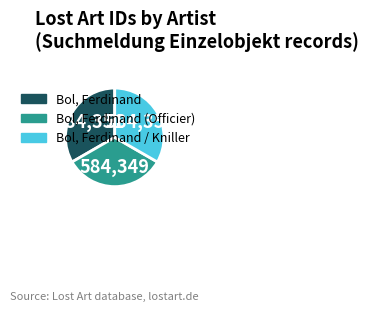

Is it true that Bol, Ferdinand / Kniller is 19% of the pie?

False